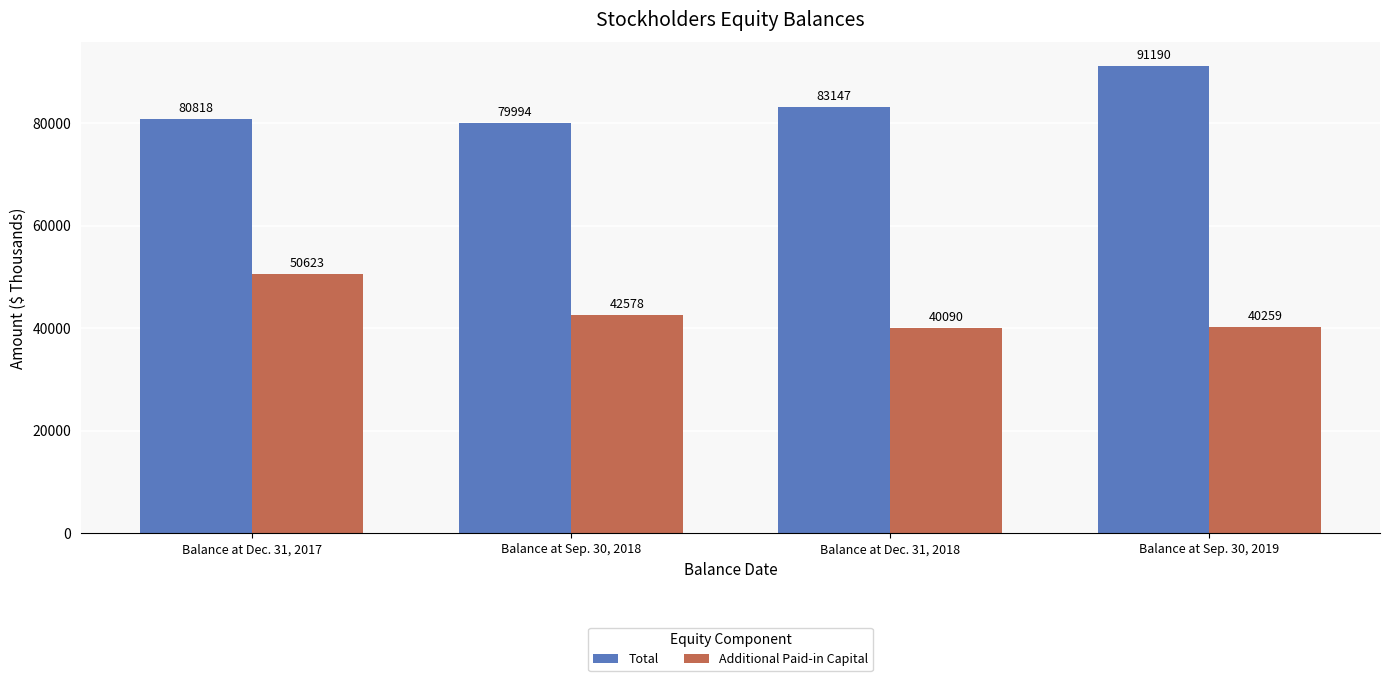

What is the label of the 1st bar from the left?

Balance at Dec. 31, 2017